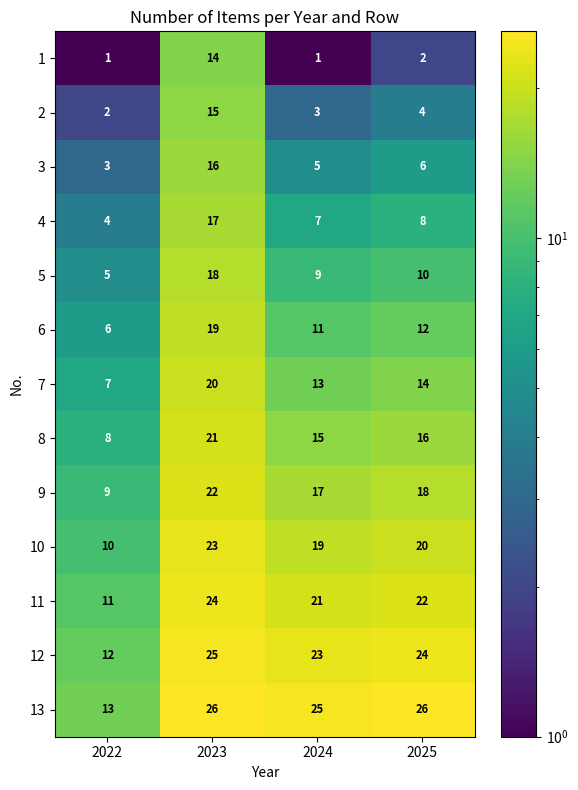

Which series has the largest total across all categories?

13